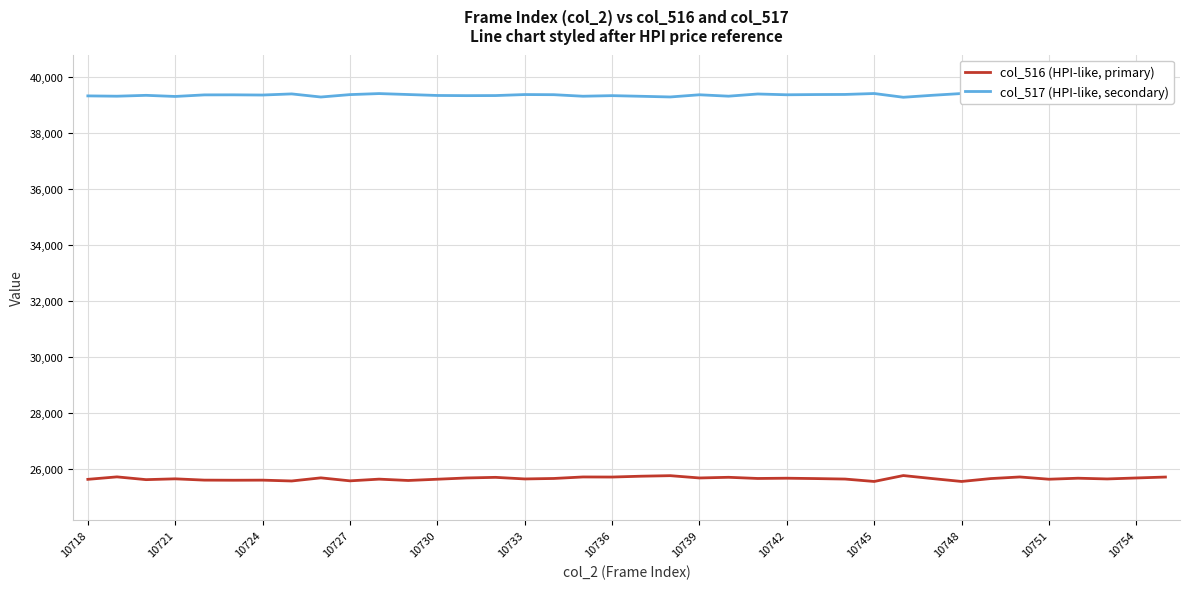

How many data points in col_517 (HPI-like, secondary) are above 39345?

17